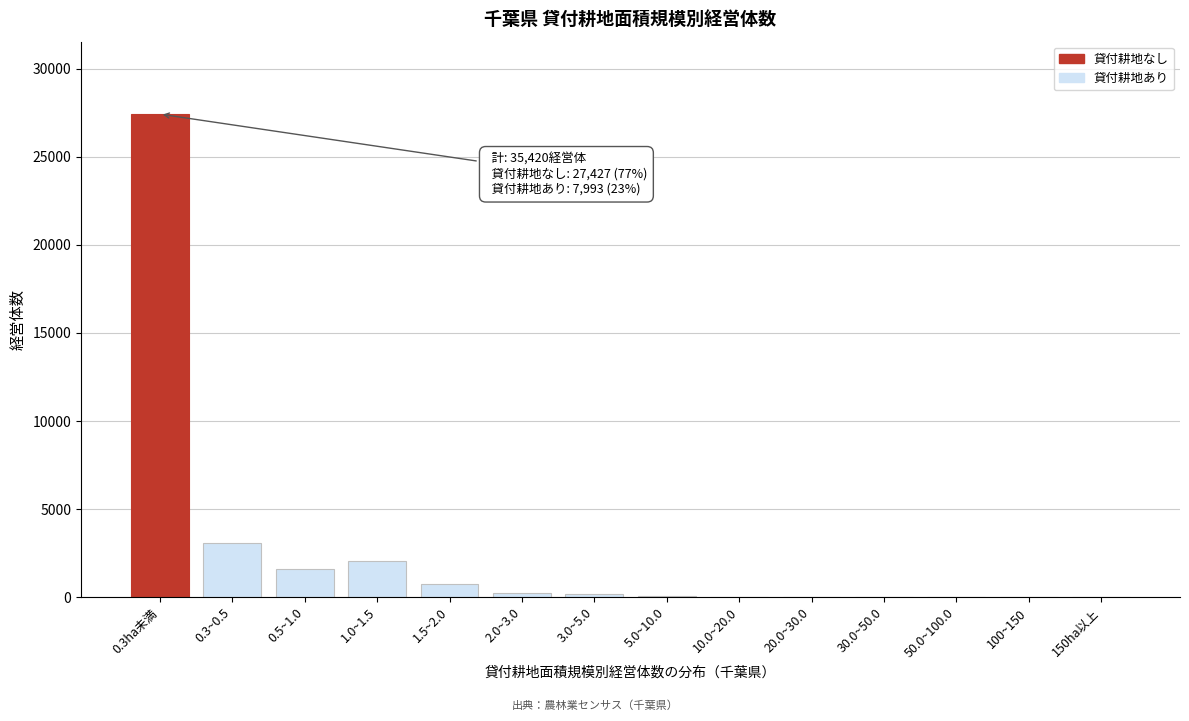

At which category does the chart reach its peak across all series?

0.3ha未満